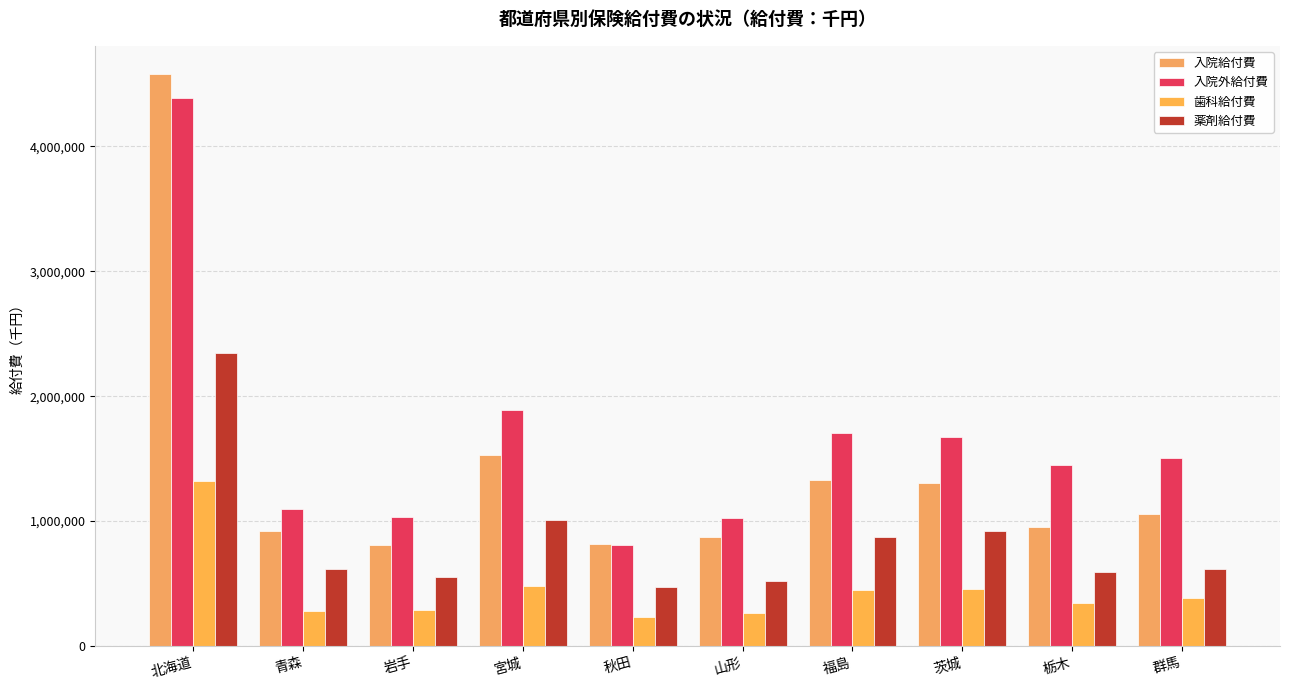

At which category is the sum across all series the highest?

北海道